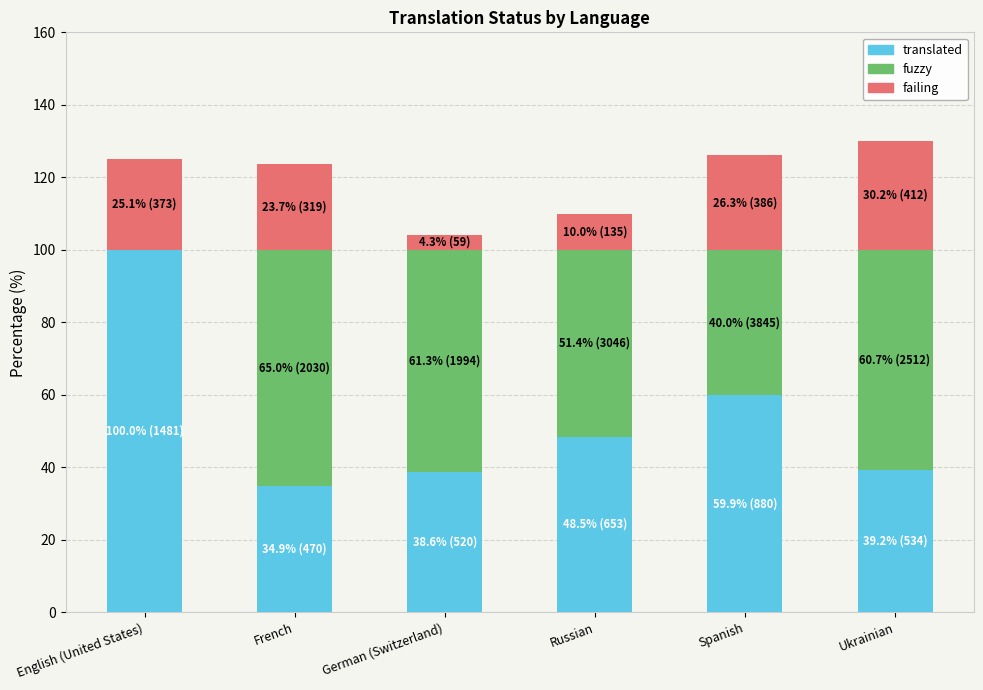

What is the highest value of the translated series?

100.0